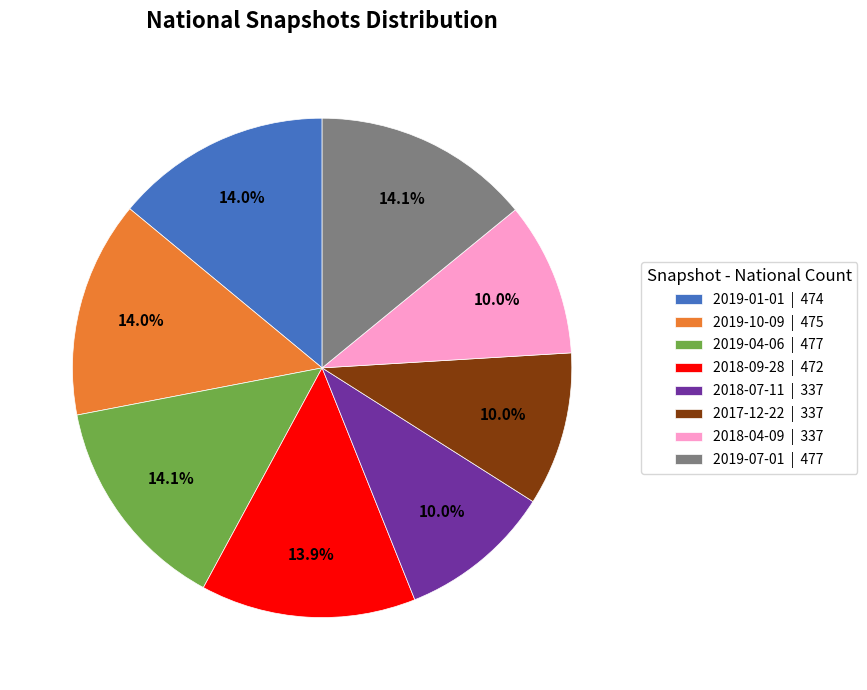

Is 2019-10-09 the majority of the pie?

No